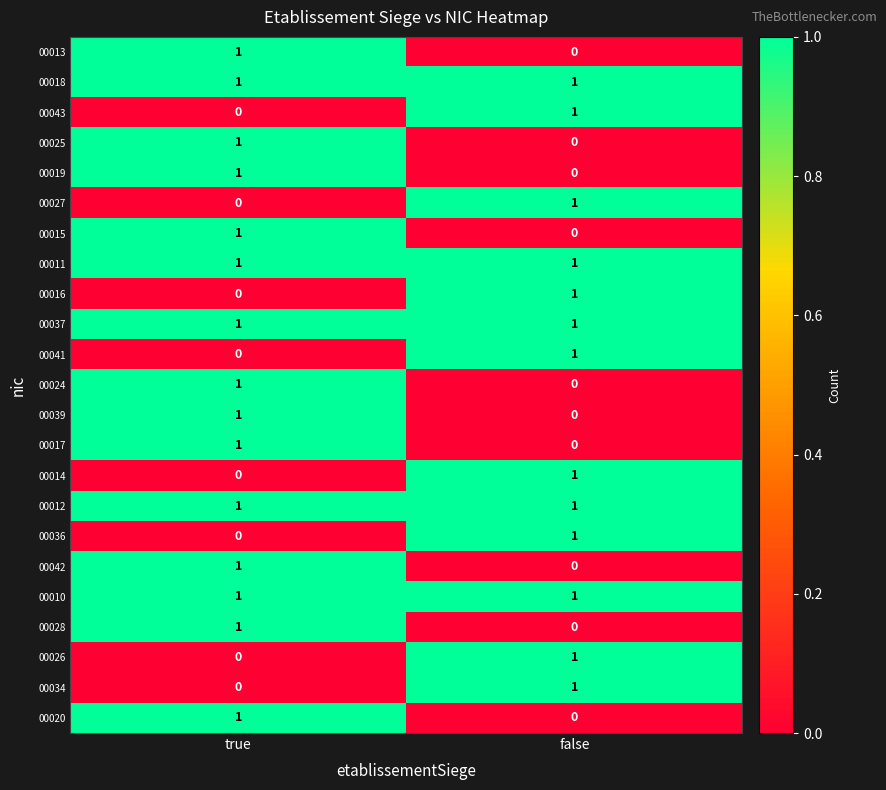

True or false: 00020 has a value of -1 at false.

False